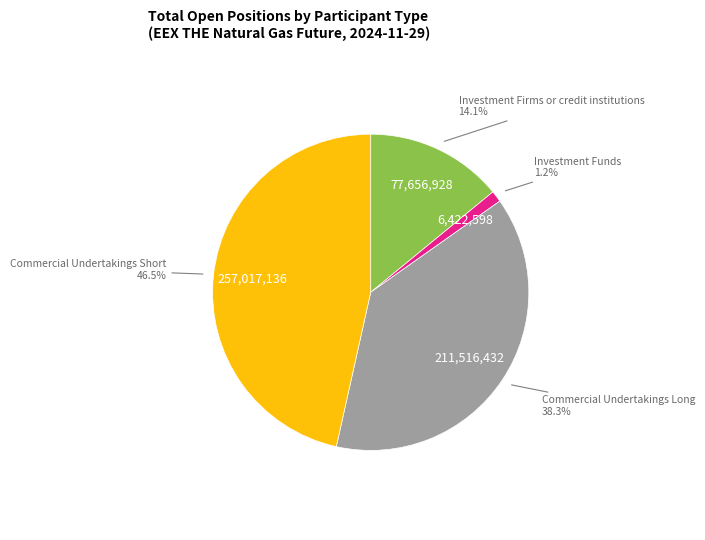

Does any single category account for the majority?

No